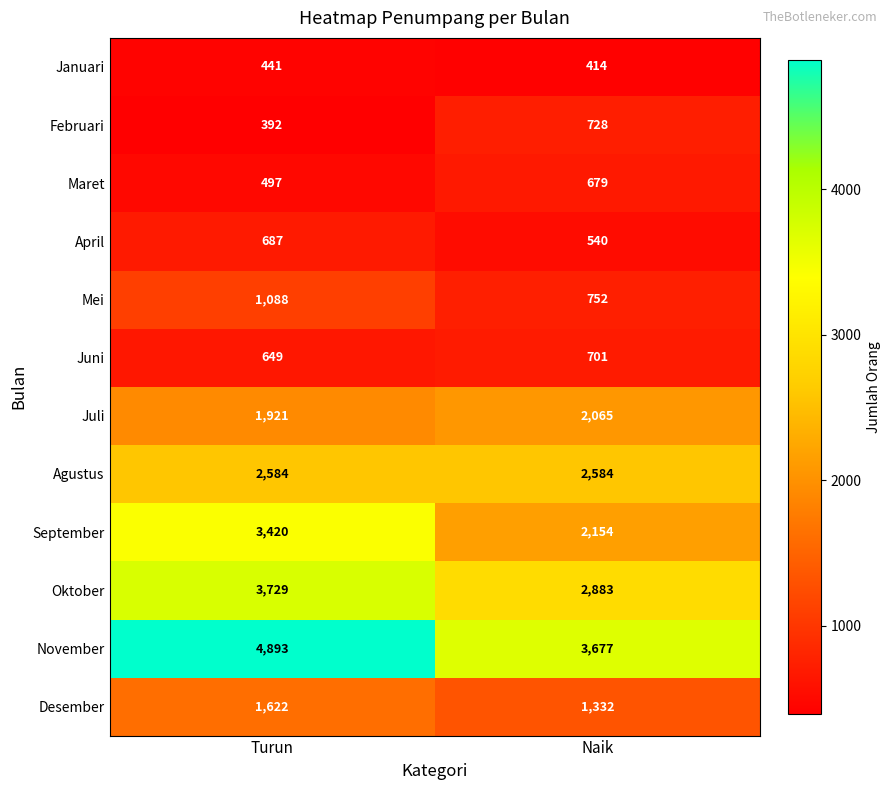

Reading left to right, list all the values displayed in this chart.

Januari: 441	414
Februari: 392	728
Maret: 497	679
April: 687	540
Mei: 1088	752
Juni: 649	701
Juli: 1921	2065
Agustus: 2584	2584
September: 3420	2154
Oktober: 3729	2883
November: 4893	3677
Desember: 1622	1332